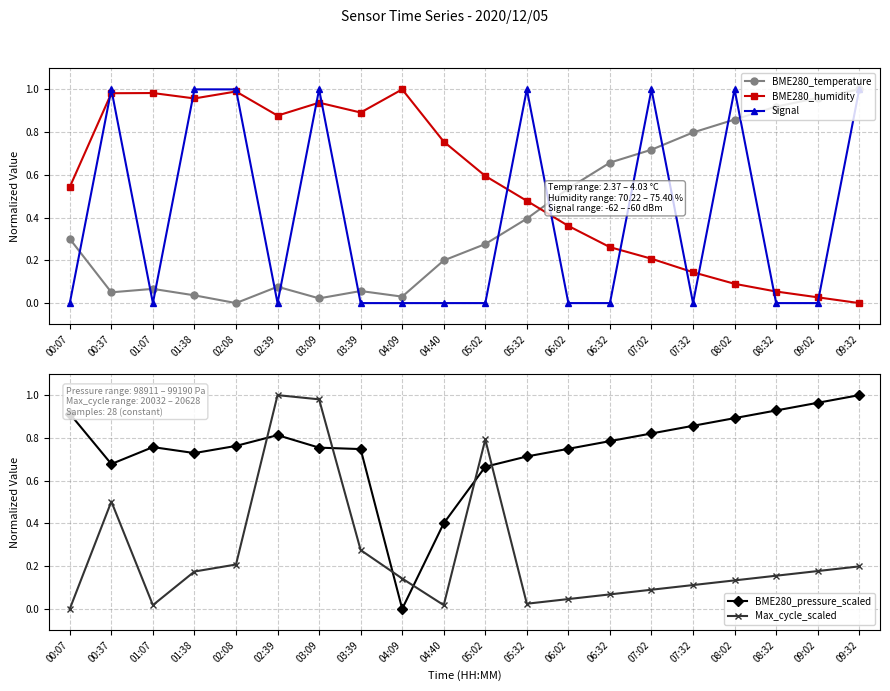

What is the label of the 2nd point from the right?

09:02